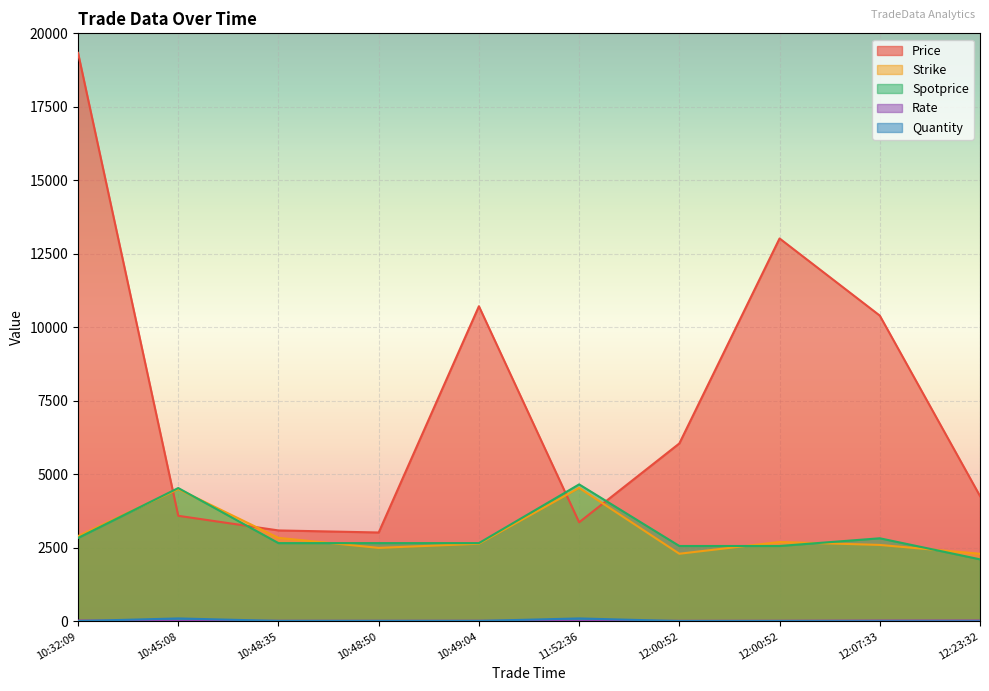

How many values in the Rate series exceed 20?

4